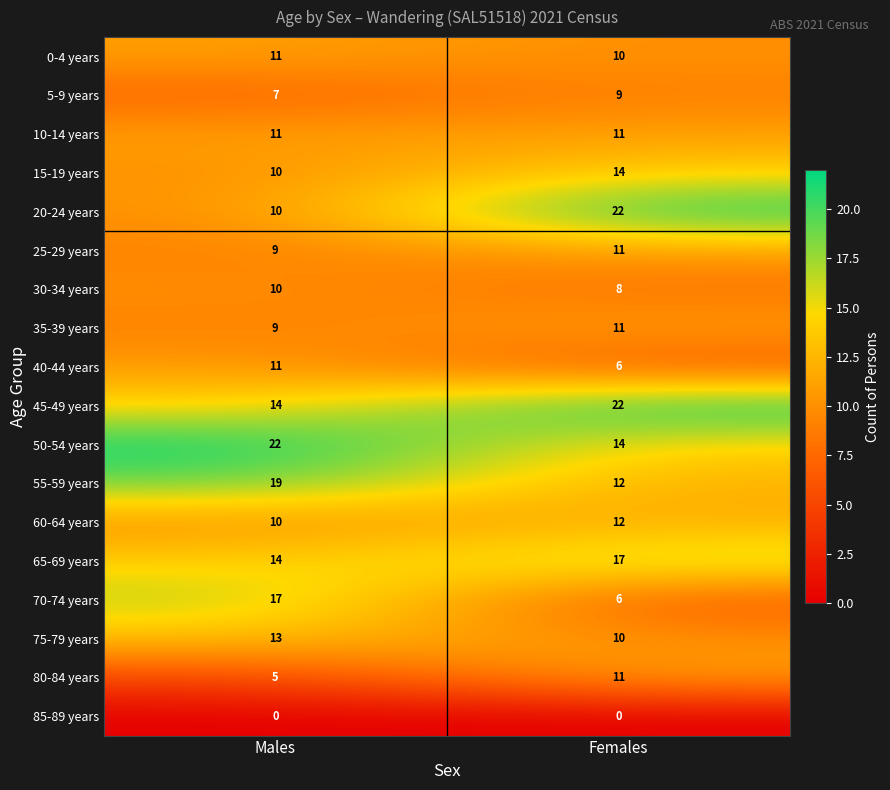

What is the difference between the highest and lowest values at Males?

22